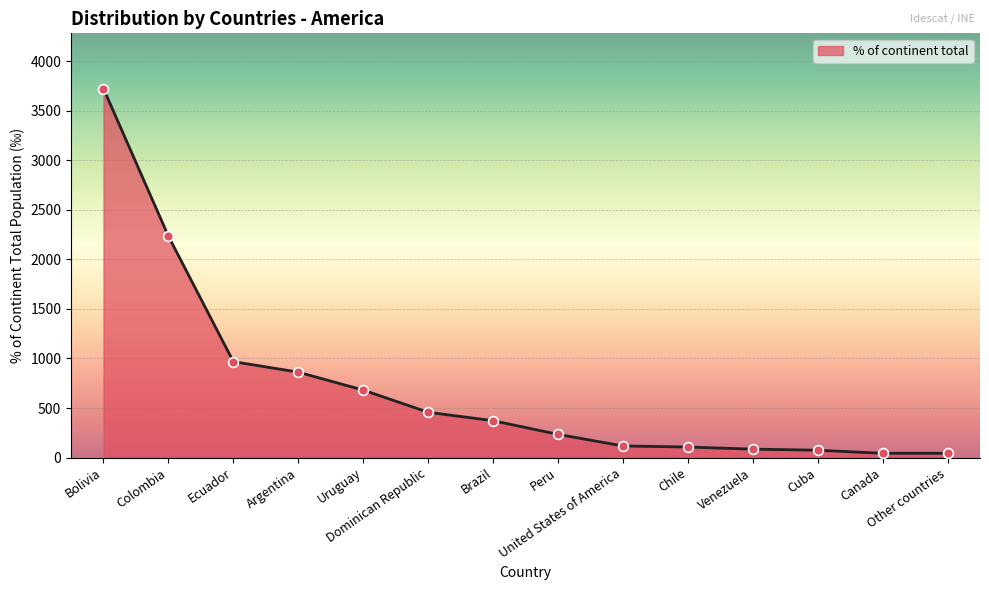

Between Bolivia and Venezuela, which is larger?

Bolivia